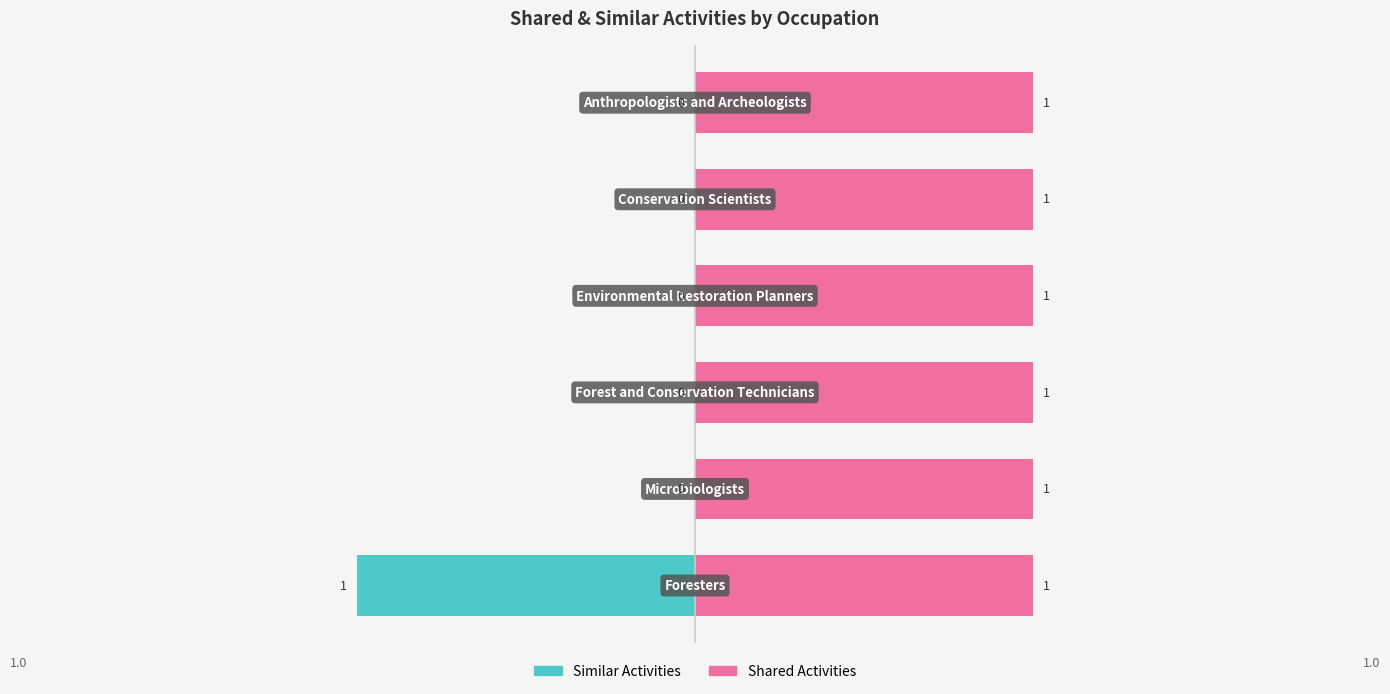

True or false: Shared Activities has a value of 0.8 at 0.

False